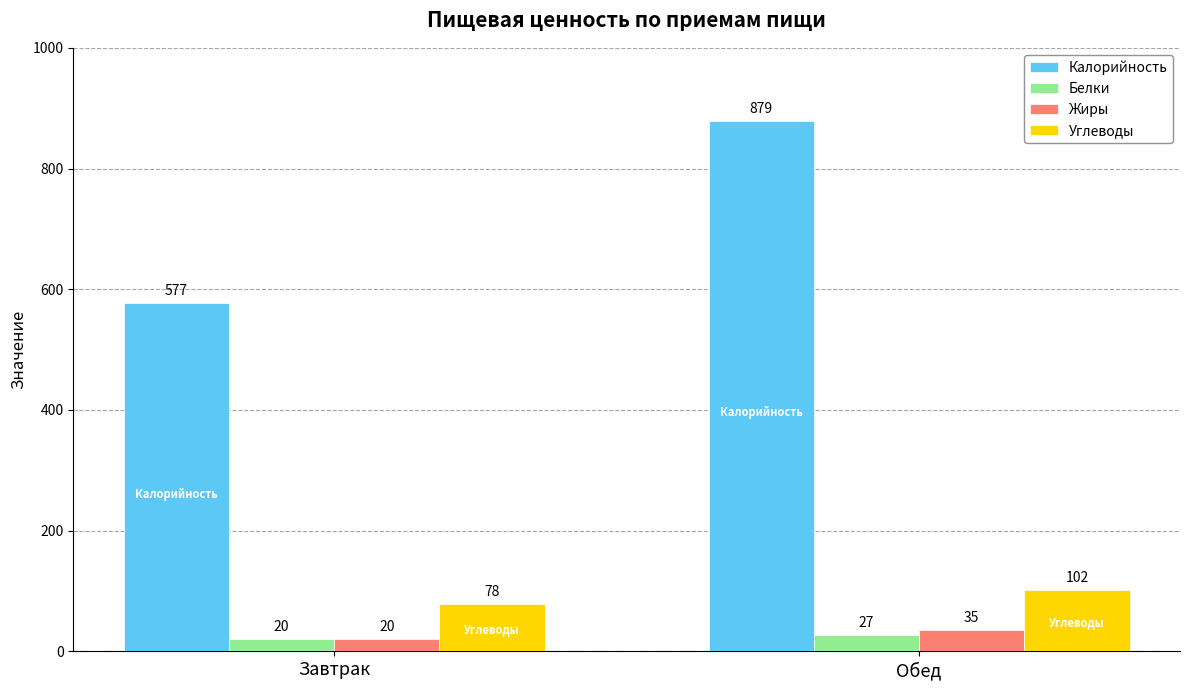

At which category is the sum across all series the highest?

Обед